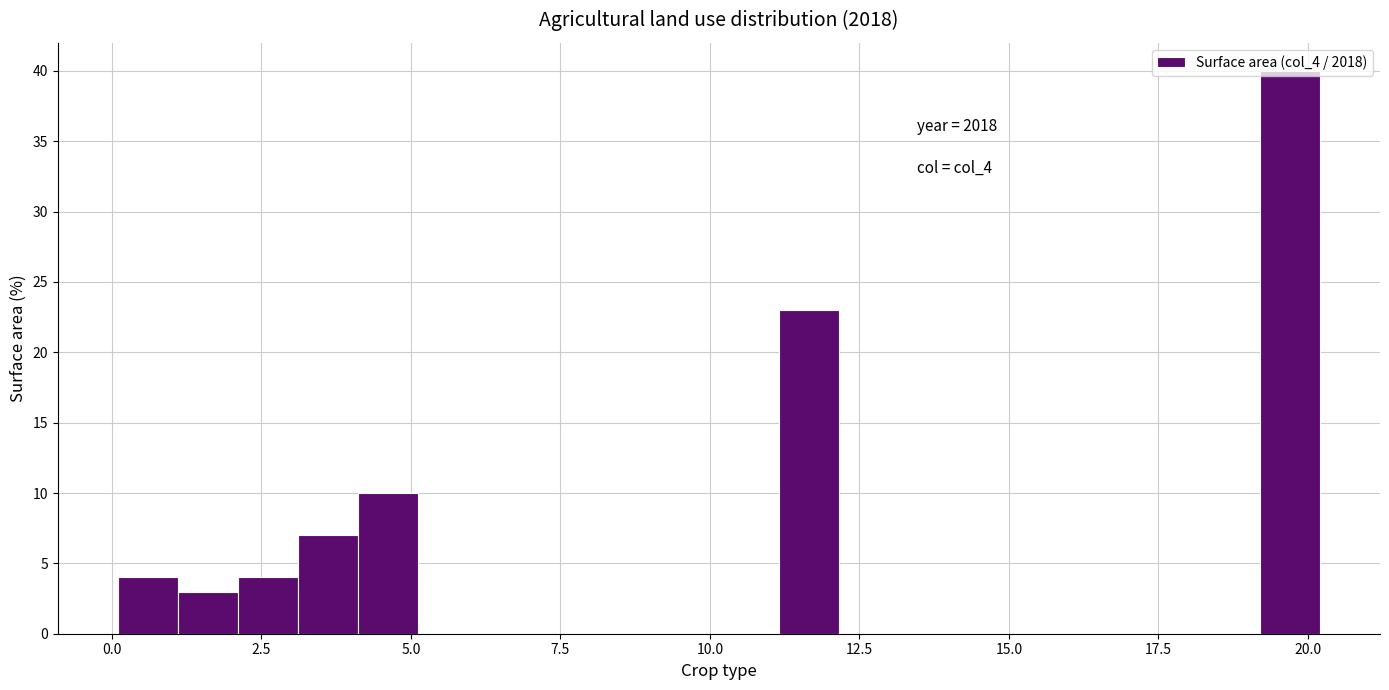

Read against the x-axis, roughly where is the centre of the tallest bar?

19.5